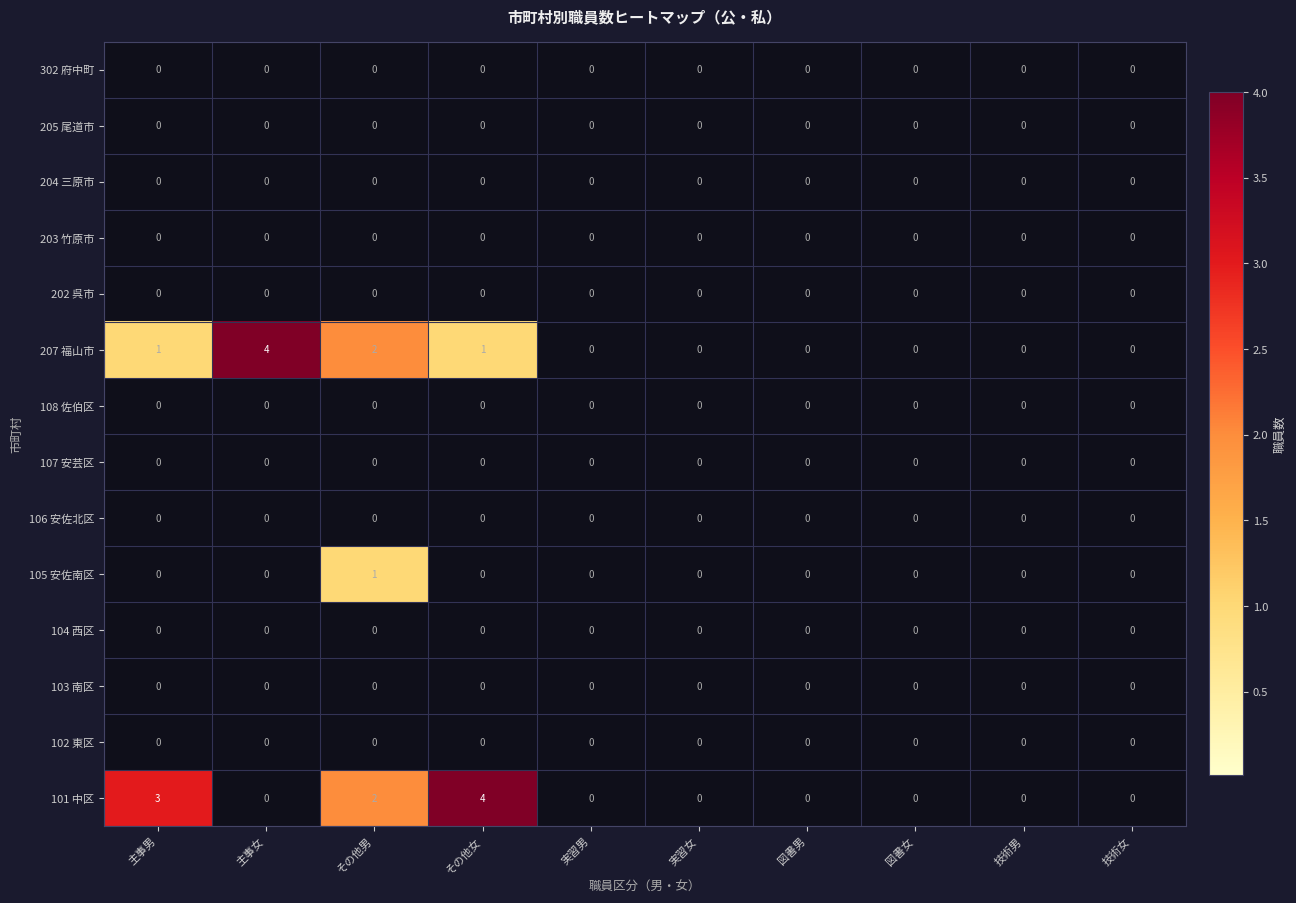

Which series has the largest total across all categories?

101 中区